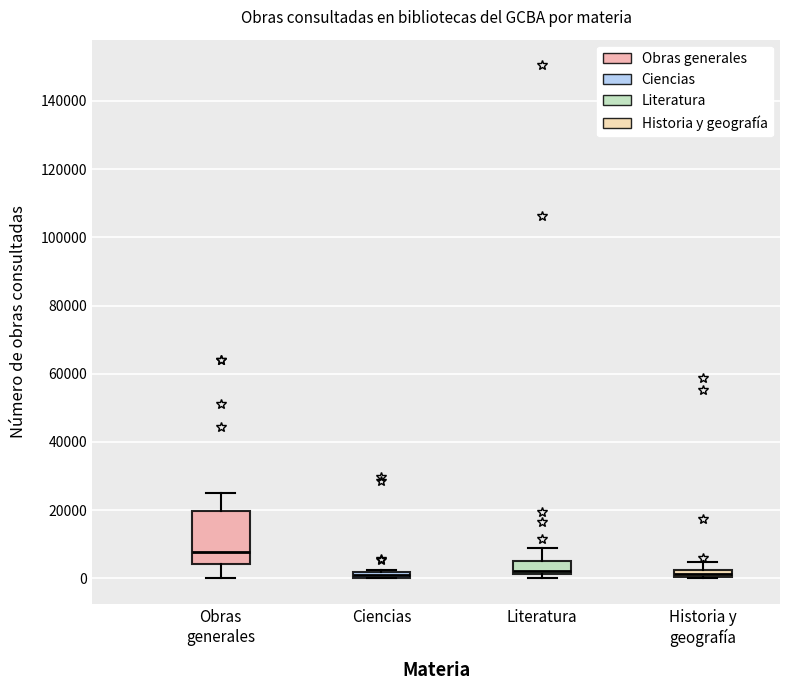

Comparing the boxes themselves (not the whiskers), which one is the tallest?

Obras generales